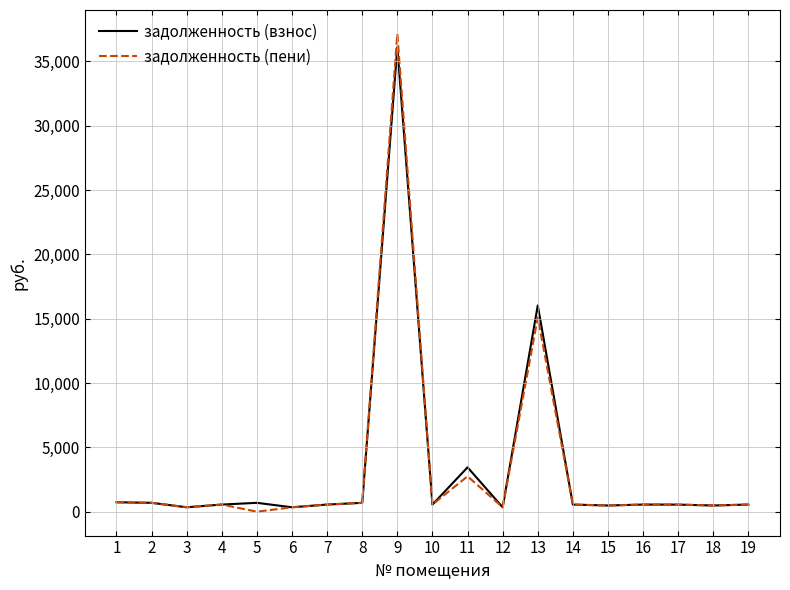

How many values in the задолженность (пени) series are below 554?

8